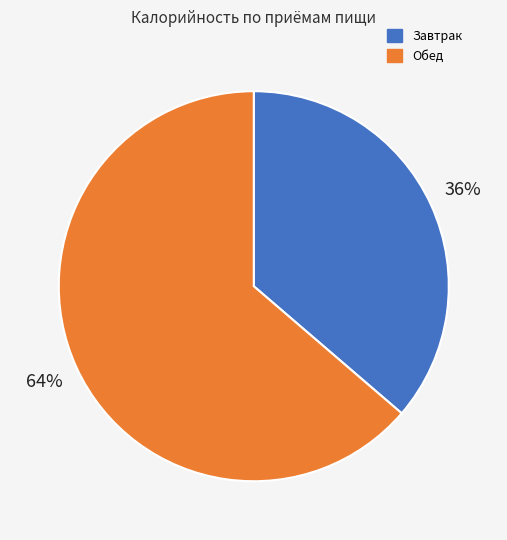

How many slices are in this pie chart?

2